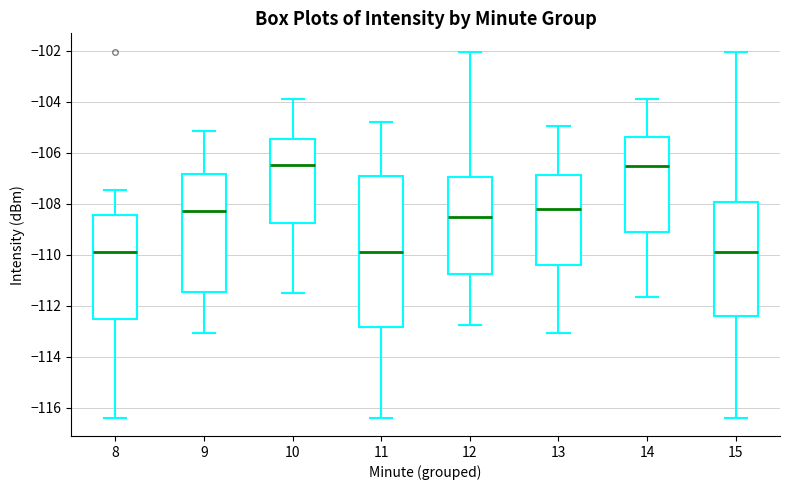

Reading left to right, read every box against the y-axis: the position of its median line, the range the box covers, and the ends of its whiskers. The values are not printed on the chart, so give them approximately, as read against the axis.

8: median -109.8, box -112.6 to -108.4, whiskers -116.4 to -107.4
9: median -108.2, box -111.4 to -106.8, whiskers -113.0 to -105.2
10: median -106.6, box -108.8 to -105.4, whiskers -111.6 to -103.8
11: median -109.8, box -112.8 to -107.0, whiskers -116.4 to -104.8
12: median -108.6, box -110.8 to -107.0, whiskers -112.8 to -102.0
13: median -108.2, box -110.4 to -106.8, whiskers -113.0 to -105.0
14: median -106.6, box -109.2 to -105.4, whiskers -111.6 to -103.8
15: median -109.8, box -112.4 to -108.0, whiskers -116.4 to -102.0